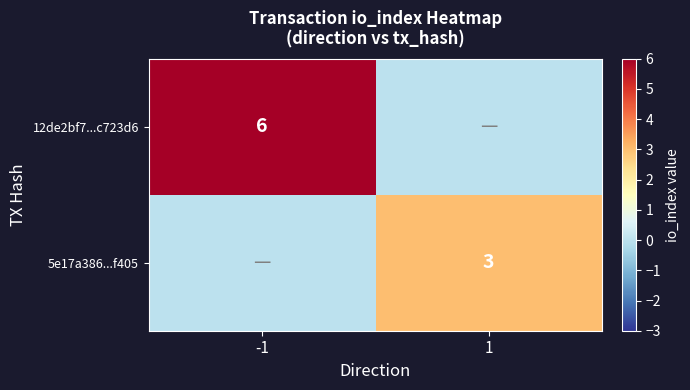

The value of 12de2bf7...c723d6 at -1 is 3. True or false?

False